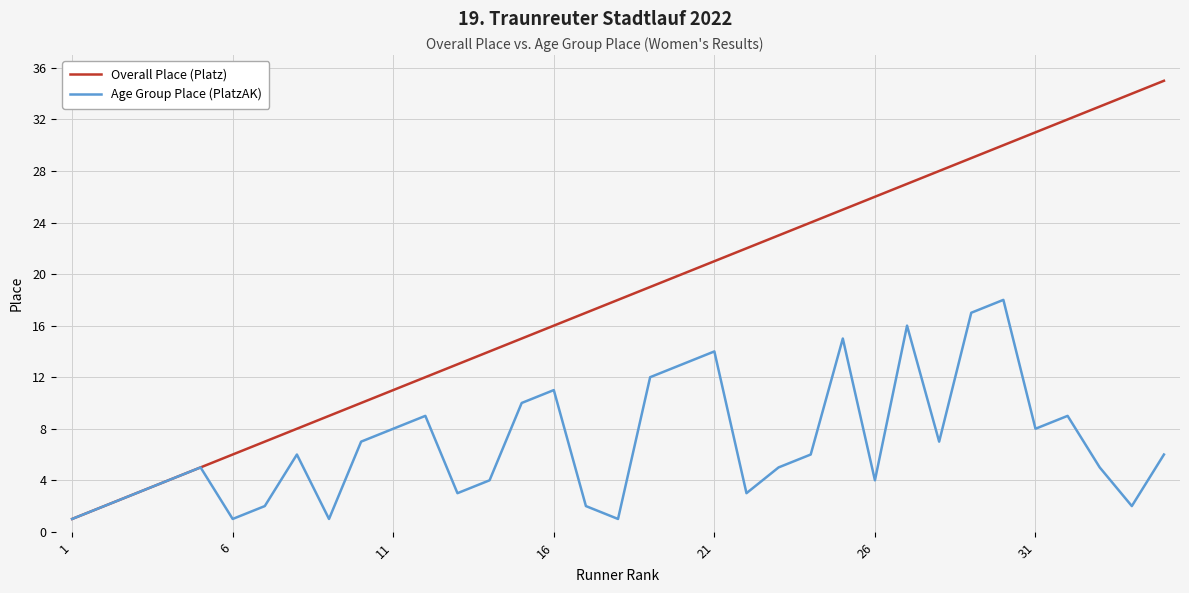

Rank the series by their average value, from lowest to highest.

Age Group Place (PlatzAK), Overall Place (Platz)